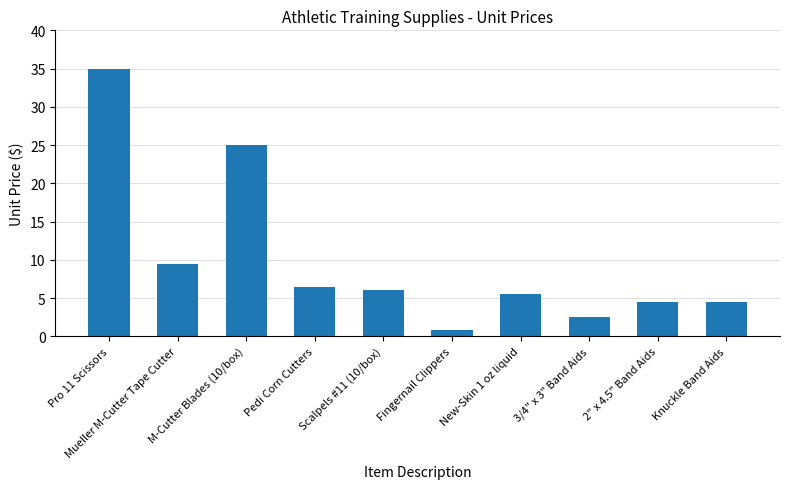

What is the value of the 8th bar from the left?

2.5